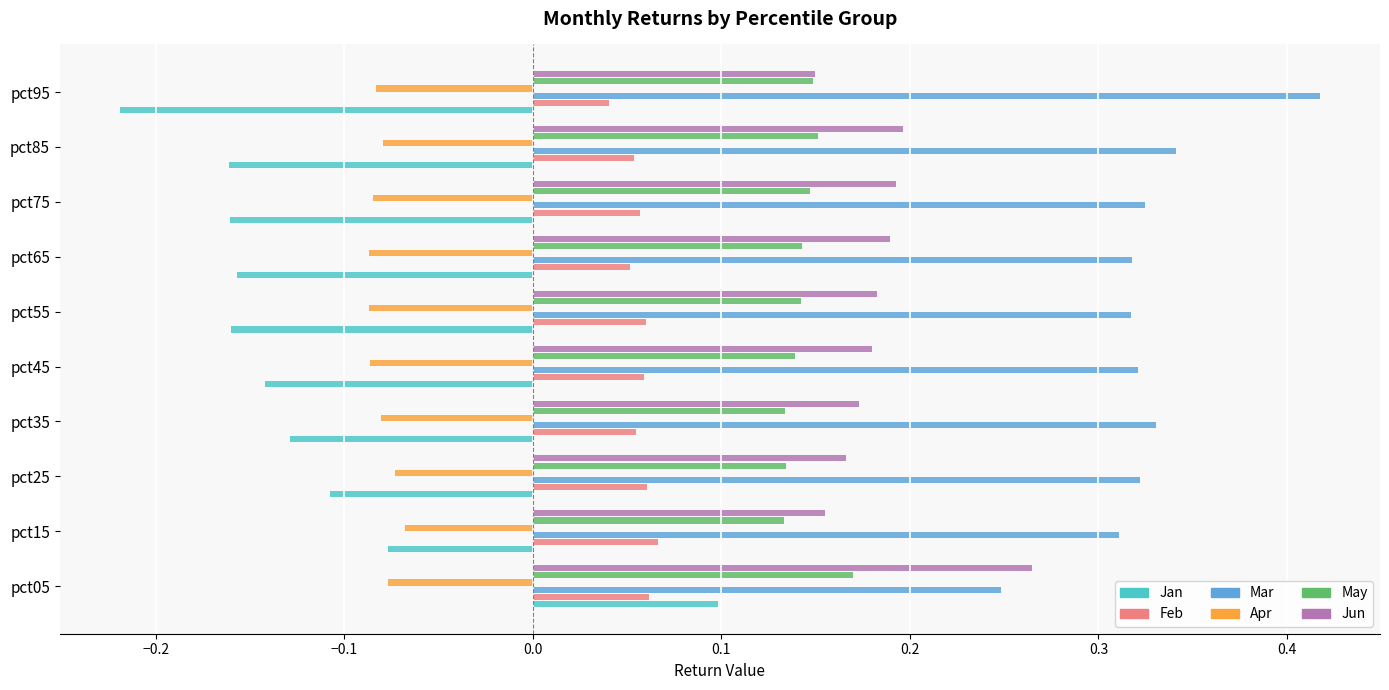

What is the sum of all Apr values?

-0.8